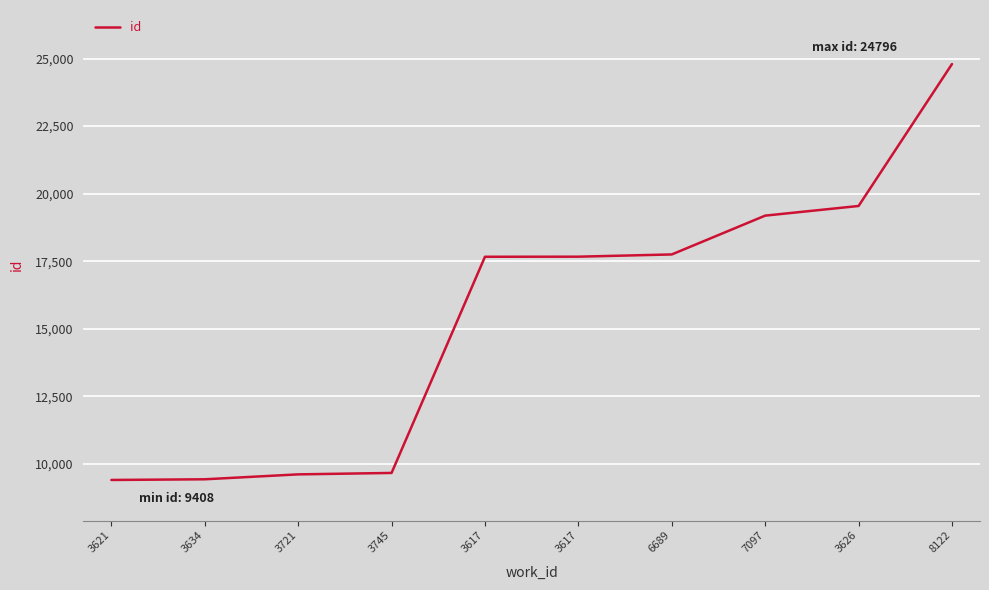

How many lines are shown in the chart?

1